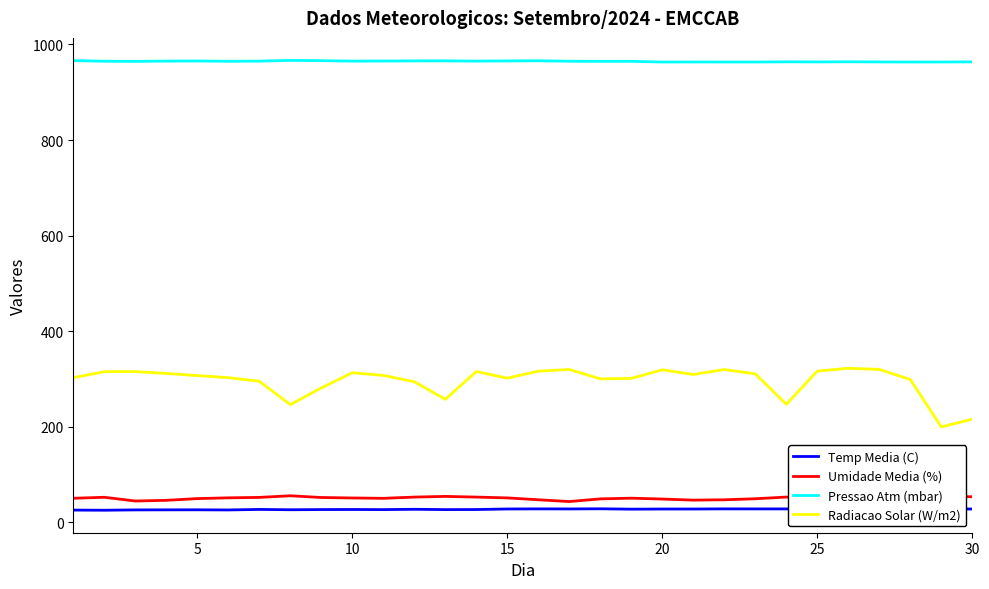

True or false: Radiacao Solar (W/m2) and Pressao Atm (mbar) intersect in this chart.

False